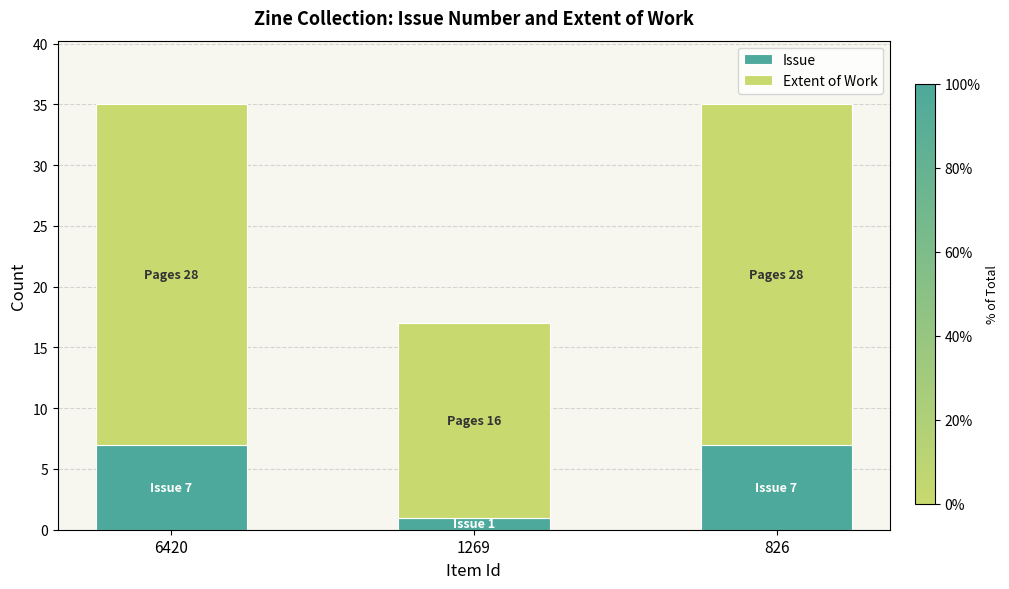

Does the chart contain any negative values?

No